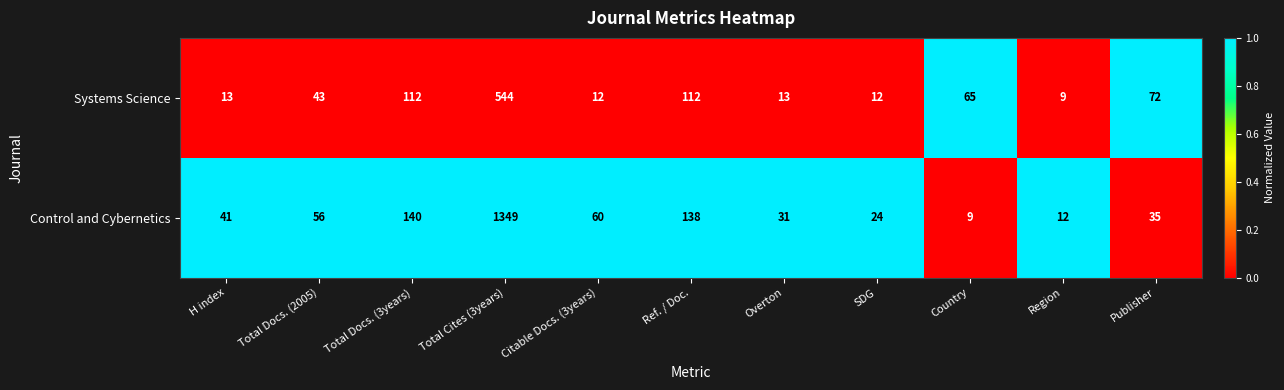

Rank the series by their maximum value, from highest to lowest.

Control and Cybernetics, Systems Science